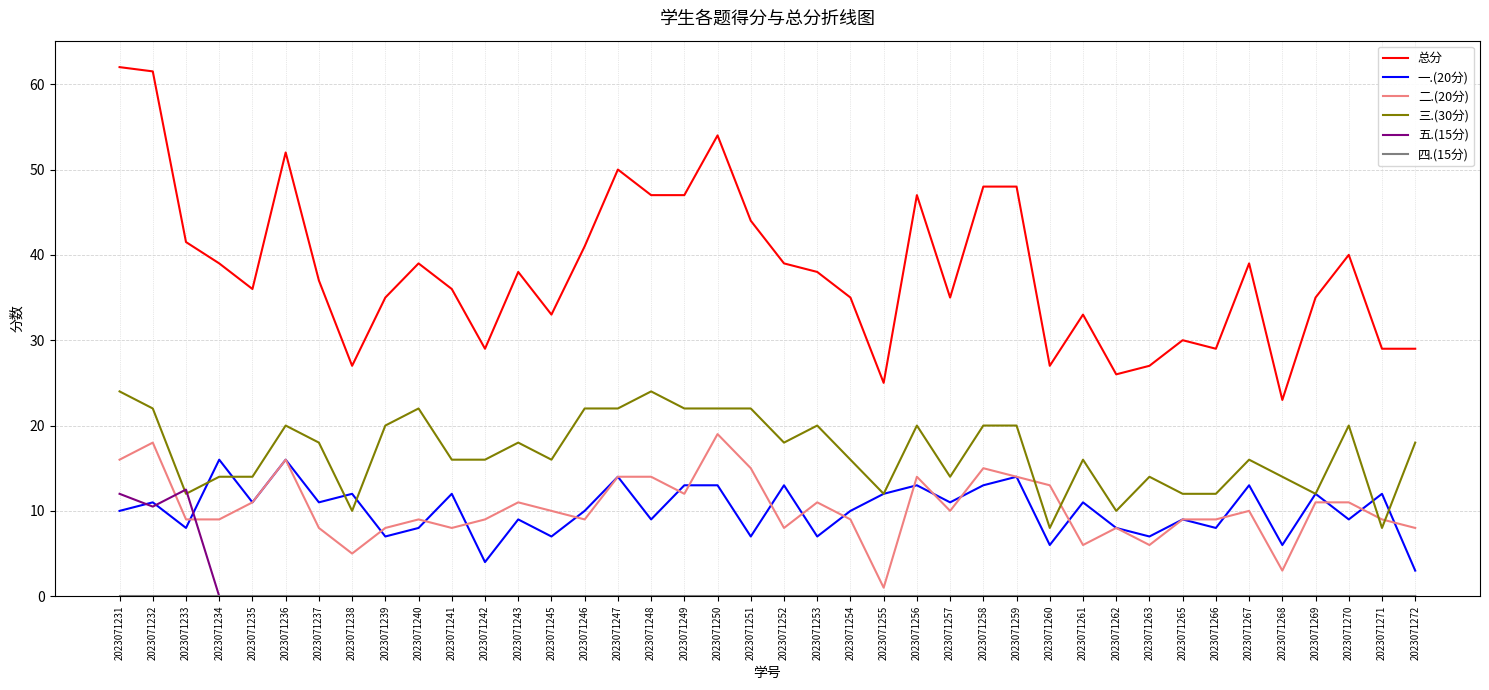

Where is the first local maximum for 五.(15分)?

2023071233